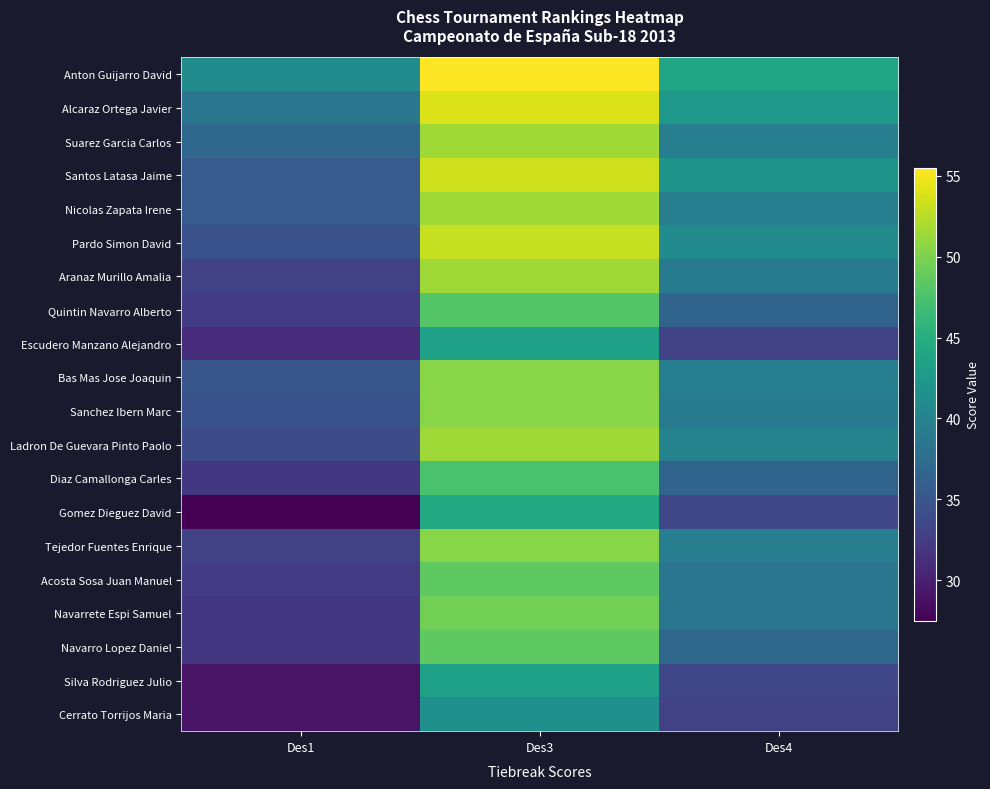

Between Des1 and Des3, which series saw the biggest shift?

Pardo Simon David